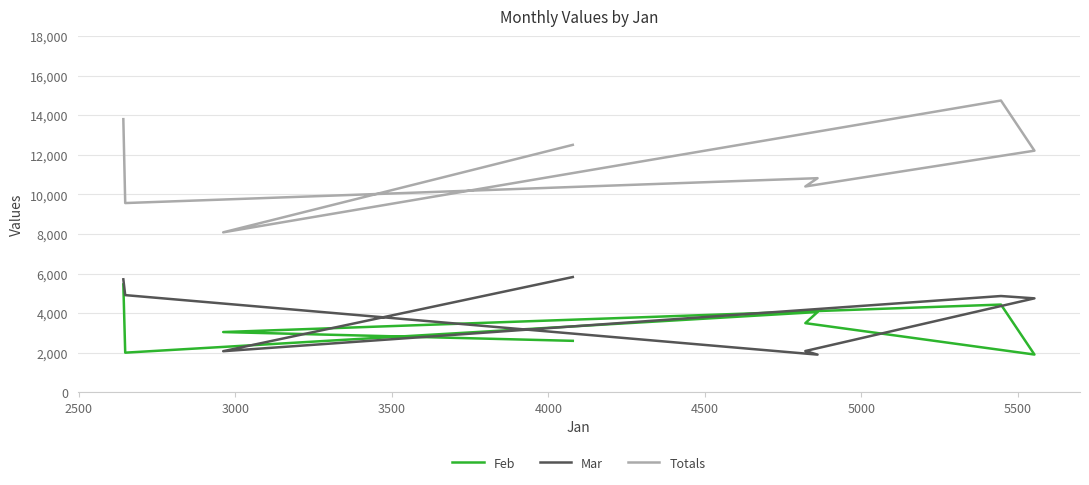

How many Feb values are between 2603 and 4436?

5